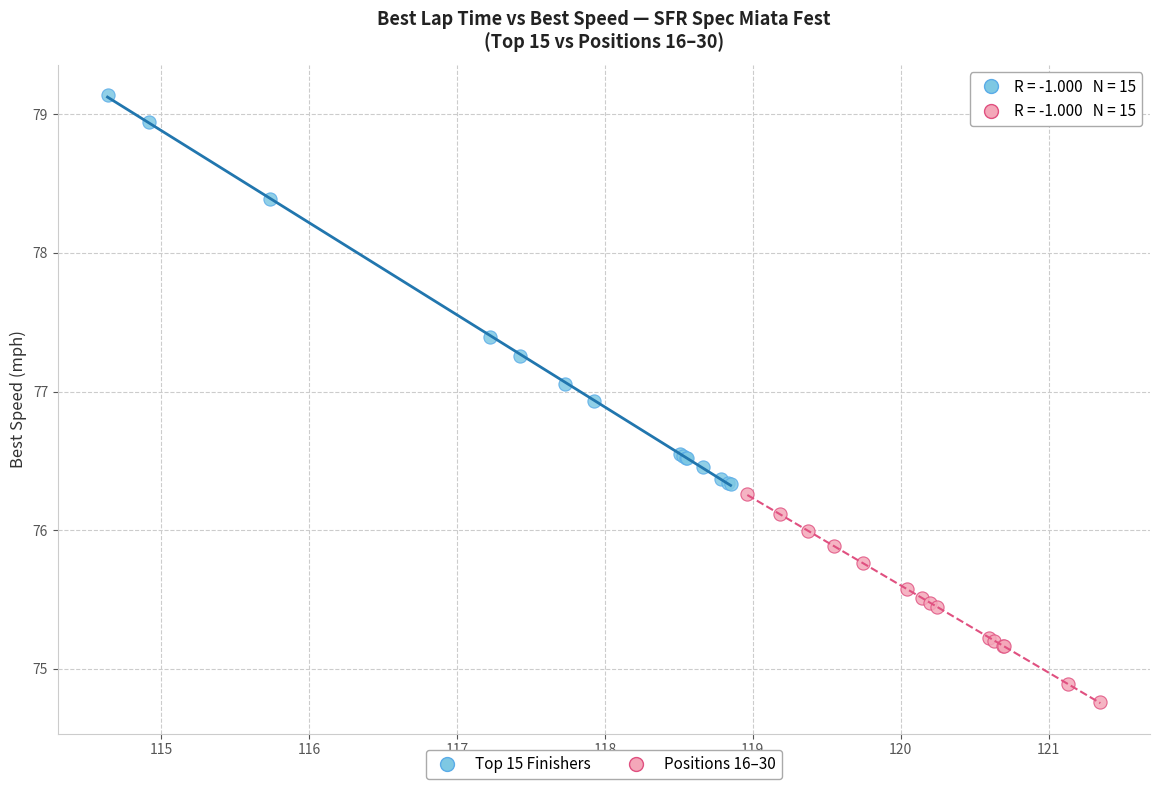

Which series contains the highest Y value?

Top 15 Finishers